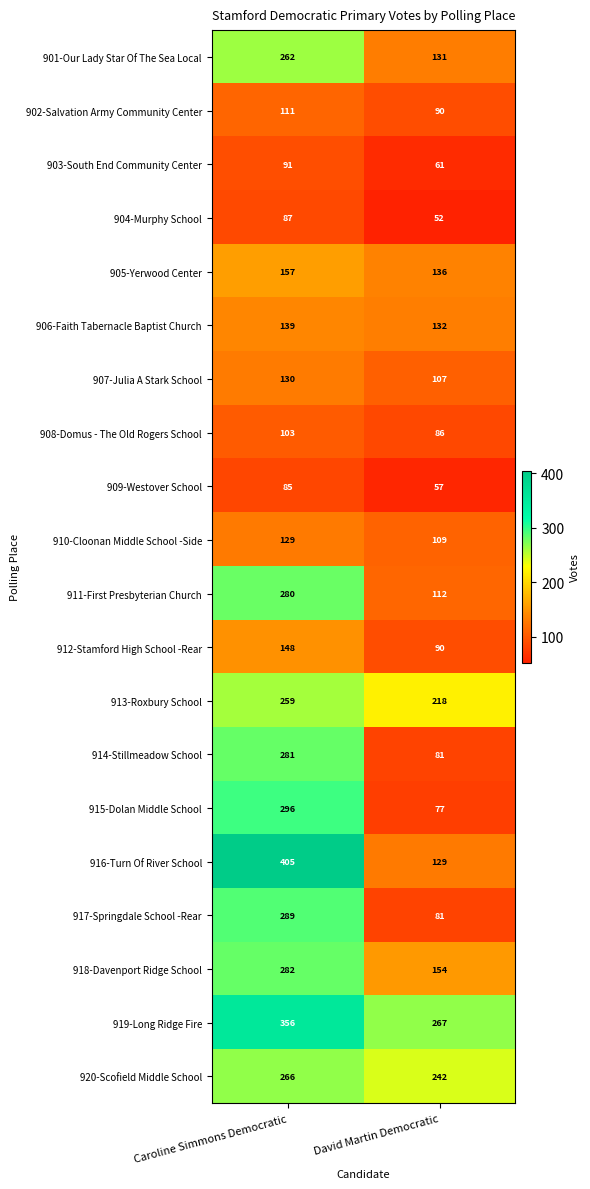

Which series changed the most between Caroline Simmons Democratic and David Martin Democratic?

916-Turn Of River School